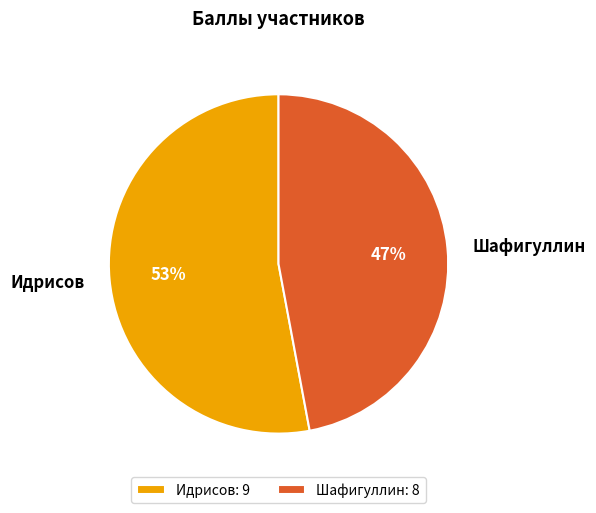

What is the smallest slice in the pie chart?

Шафигуллин